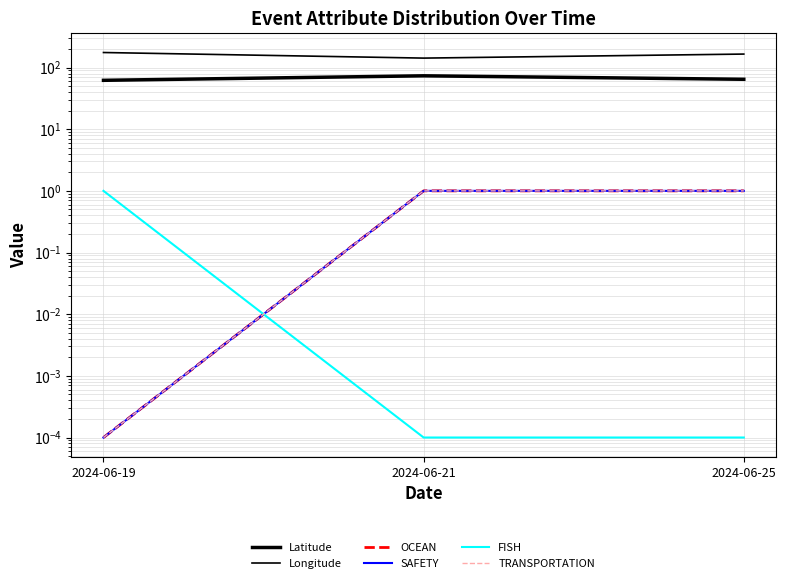

How many data points does each series have?

3